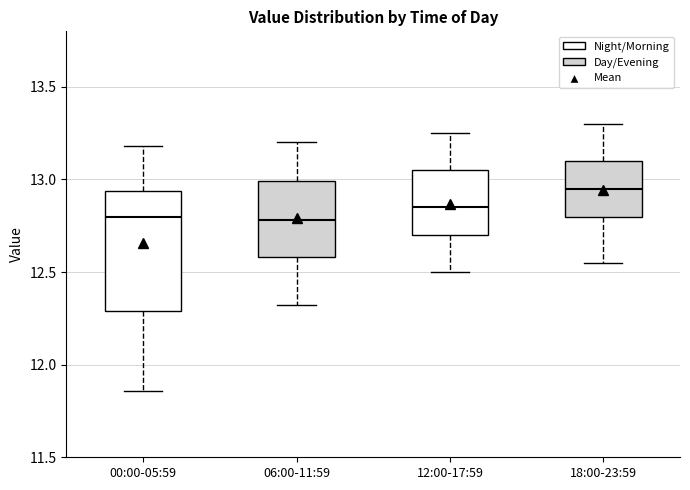

Which box is the tallest, from its lower edge to its upper edge?

00:00-05:59